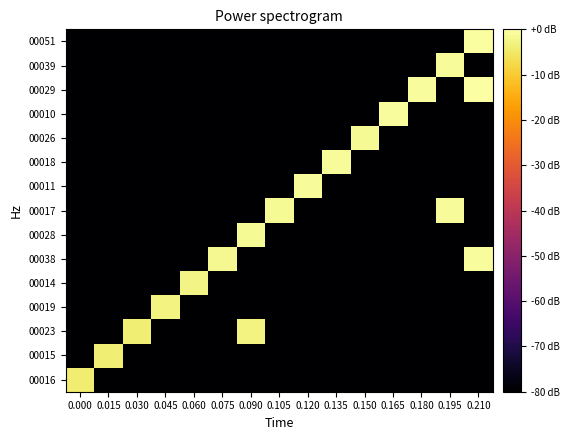

Reading left to right, transcribe all the data shown in this chart.

00016: 0.000=-4.3	0.015=-80.0	0.030=-80.0	0.045=-80.0	0.060=-80.0	0.075=-80.0	0.090=-80.0	0.105=-80.0	0.120=-80.0	0.135=-80.0	0.150=-80.0	0.165=-80.0	0.180=-80.0	0.195=-80.0	0.210=-80.0
00015: 0.000=-80.0	0.015=-3.9	0.030=-80.0	0.045=-80.0	0.060=-80.0	0.075=-80.0	0.090=-80.0	0.105=-80.0	0.120=-80.0	0.135=-80.0	0.150=-80.0	0.165=-80.0	0.180=-80.0	0.195=-80.0	0.210=-80.0
00023: 0.000=-80.0	0.015=-80.0	0.030=-3.9	0.045=-80.0	0.060=-80.0	0.075=-80.0	0.090=-2.9	0.105=-80.0	0.120=-80.0	0.135=-80.0	0.150=-80.0	0.165=-80.0	0.180=-80.0	0.195=-80.0	0.210=-80.0
00019: 0.000=-80.0	0.015=-80.0	0.030=-80.0	0.045=-2.9	0.060=-80.0	0.075=-80.0	0.090=-80.0	0.105=-80.0	0.120=-80.0	0.135=-80.0	0.150=-80.0	0.165=-80.0	0.180=-80.0	0.195=-80.0	0.210=-80.0
00014: 0.000=-80.0	0.015=-80.0	0.030=-80.0	0.045=-80.0	0.060=-2.6	0.075=-80.0	0.090=-80.0	0.105=-80.0	0.120=-80.0	0.135=-80.0	0.150=-80.0	0.165=-80.0	0.180=-80.0	0.195=-80.0	0.210=-80.0
00038: 0.000=-80.0	0.015=-80.0	0.030=-80.0	0.045=-80.0	0.060=-80.0	0.075=-1.8	0.090=-80.0	0.105=-80.0	0.120=-80.0	0.135=-80.0	0.150=-80.0	0.165=-80.0	0.180=-80.0	0.195=-80.0	0.210=-0.8
00028: 0.000=-80.0	0.015=-80.0	0.030=-80.0	0.045=-80.0	0.060=-80.0	0.075=-80.0	0.090=-1.5	0.105=-80.0	0.120=-80.0	0.135=-80.0	0.150=-80.0	0.165=-80.0	0.180=-80.0	0.195=-80.0	0.210=-80.0
00017: 0.000=-80.0	0.015=-80.0	0.030=-80.0	0.045=-80.0	0.060=-80.0	0.075=-80.0	0.090=-80.0	0.105=-1.4	0.120=-80.0	0.135=-80.0	0.150=-80.0	0.165=-80.0	0.180=-80.0	0.195=-1.0	0.210=-80.0
00011: 0.000=-80.0	0.015=-80.0	0.030=-80.0	0.045=-80.0	0.060=-80.0	0.075=-80.0	0.090=-80.0	0.105=-80.0	0.120=-1.2	0.135=-80.0	0.150=-80.0	0.165=-80.0	0.180=-80.0	0.195=-80.0	0.210=-80.0
00018: 0.000=-80.0	0.015=-80.0	0.030=-80.0	0.045=-80.0	0.060=-80.0	0.075=-80.0	0.090=-80.0	0.105=-80.0	0.120=-80.0	0.135=-1.2	0.150=-80.0	0.165=-80.0	0.180=-80.0	0.195=-80.0	0.210=-80.0
00026: 0.000=-80.0	0.015=-80.0	0.030=-80.0	0.045=-80.0	0.060=-80.0	0.075=-80.0	0.090=-80.0	0.105=-80.0	0.120=-80.0	0.135=-80.0	0.150=-1.3	0.165=-80.0	0.180=-80.0	0.195=-80.0	0.210=-80.0
00010: 0.000=-80.0	0.015=-80.0	0.030=-80.0	0.045=-80.0	0.060=-80.0	0.075=-80.0	0.090=-80.0	0.105=-80.0	0.120=-80.0	0.135=-80.0	0.150=-80.0	0.165=-0.8	0.180=-80.0	0.195=-80.0	0.210=-80.0
00029: 0.000=-80.0	0.015=-80.0	0.030=-80.0	0.045=-80.0	0.060=-80.0	0.075=-80.0	0.090=-80.0	0.105=-80.0	0.120=-80.0	0.135=-80.0	0.150=-80.0	0.165=-80.0	0.180=-0.8	0.195=-80.0	0.210=0.0
00039: 0.000=-80.0	0.015=-80.0	0.030=-80.0	0.045=-80.0	0.060=-80.0	0.075=-80.0	0.090=-80.0	0.105=-80.0	0.120=-80.0	0.135=-80.0	0.150=-80.0	0.165=-80.0	0.180=-80.0	0.195=-1.0	0.210=-80.0
00051: 0.000=-80.0	0.015=-80.0	0.030=-80.0	0.045=-80.0	0.060=-80.0	0.075=-80.0	0.090=-80.0	0.105=-80.0	0.120=-80.0	0.135=-80.0	0.150=-80.0	0.165=-80.0	0.180=-80.0	0.195=-80.0	0.210=-0.3